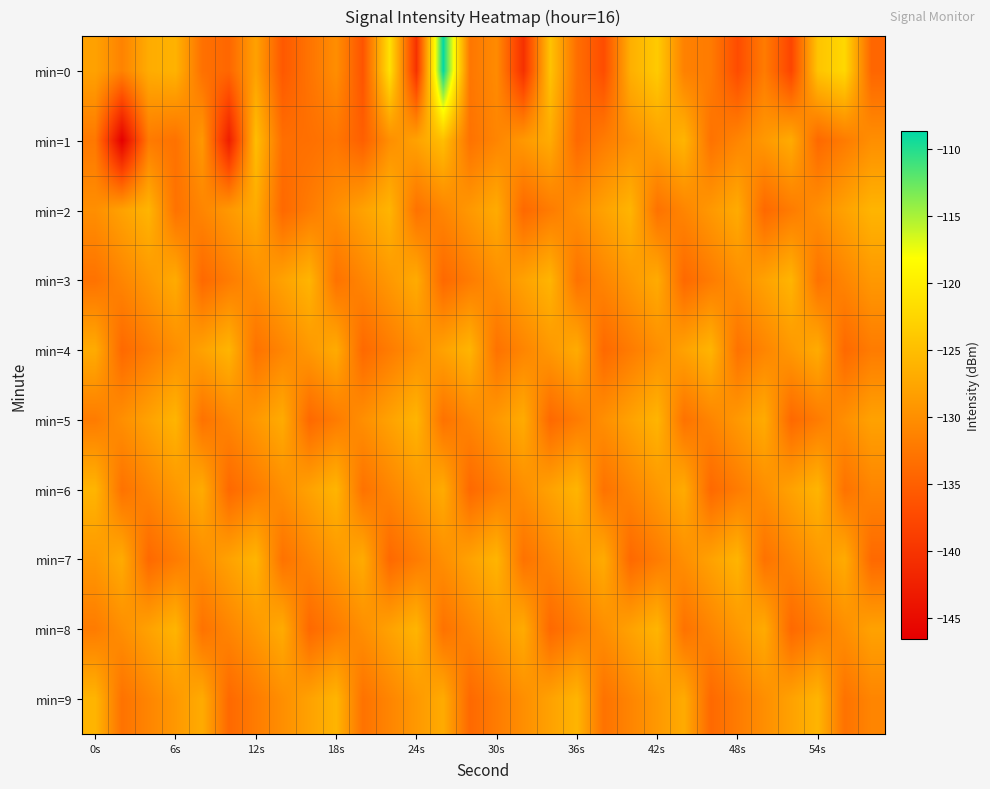

Reading right to left, what are all the values shown in this chart?

min=0: -134.3	-122.3	-124.4	-137.9	-132.0	-137.1	-132.1	-131.4	-123.7	-126.6	-137.0	-133.4	-124.5	-140.4	-130.4	-132.6	-108.7	-140.3	-121.3	-136.3	-130.1	-132.9	-135.7	-128.1	-134.2	-133.2	-126.2	-126.9	-131.3	-128.0
min=1: -130.0	-132.0	-134.0	-127.0	-129.0	-131.0	-133.0	-126.0	-128.0	-130.0	-132.0	-134.0	-127.0	-129.0	-131.0	-133.0	-125.0	-128.0	-130.0	-135.0	-132.6	-133.3	-133.5	-125.1	-142.8	-129.1	-133.1	-132.1	-146.5	-132.4
min=2: -126.0	-128.0	-130.0	-132.0	-134.0	-127.0	-129.0	-131.0	-133.0	-126.0	-128.0	-130.0	-132.0	-134.0	-127.0	-129.0	-131.0	-133.0	-126.0	-128.0	-130.0	-132.0	-134.0	-127.0	-129.0	-131.0	-133.0	-126.0	-128.0	-130.0
min=3: -129.0	-131.0	-133.0	-126.0	-128.0	-130.0	-132.0	-134.0	-127.0	-129.0	-131.0	-133.0	-126.0	-128.0	-130.0	-132.0	-134.0	-127.0	-129.0	-131.0	-133.0	-126.0	-128.0	-130.0	-132.0	-134.0	-127.0	-129.0	-131.0	-133.0
min=4: -132.0	-134.0	-127.0	-129.0	-131.0	-133.0	-126.0	-128.0	-130.0	-132.0	-134.0	-127.0	-129.0	-131.0	-133.0	-126.0	-128.0	-130.0	-132.0	-134.0	-127.0	-129.0	-131.0	-133.0	-126.0	-128.0	-130.0	-132.0	-134.0	-127.0
min=5: -128.0	-130.0	-132.0	-134.0	-127.0	-129.0	-131.0	-133.0	-126.0	-128.0	-130.0	-132.0	-134.0	-127.0	-129.0	-131.0	-133.0	-126.0	-128.0	-130.0	-132.0	-134.0	-127.0	-129.0	-131.0	-133.0	-126.0	-128.0	-130.0	-132.0
min=6: -131.0	-133.0	-126.0	-128.0	-130.0	-132.0	-134.0	-127.0	-129.0	-131.0	-133.0	-126.0	-128.0	-130.0	-132.0	-134.0	-127.0	-129.0	-131.0	-133.0	-126.0	-128.0	-130.0	-132.0	-134.0	-127.0	-129.0	-131.0	-133.0	-126.0
min=7: -134.0	-127.0	-129.0	-131.0	-133.0	-126.0	-128.0	-130.0	-132.0	-134.0	-127.0	-129.0	-131.0	-133.0	-126.0	-128.0	-130.0	-132.0	-134.0	-127.0	-129.0	-131.0	-133.0	-126.0	-128.0	-130.0	-132.0	-134.0	-127.0	-129.0
min=8: -128.0	-130.0	-132.0	-134.0	-127.0	-129.0	-131.0	-133.0	-126.0	-128.0	-130.0	-132.0	-134.0	-127.0	-129.0	-131.0	-133.0	-126.0	-128.0	-130.0	-132.0	-134.0	-127.0	-129.0	-131.0	-133.0	-126.0	-128.0	-130.0	-132.0
min=9: -131.0	-133.0	-126.0	-128.0	-130.0	-132.0	-134.0	-127.0	-129.0	-131.0	-133.0	-126.0	-128.0	-130.0	-132.0	-134.0	-127.0	-129.0	-131.0	-133.0	-126.0	-128.0	-130.0	-132.0	-134.0	-127.0	-129.0	-131.0	-133.0	-126.0